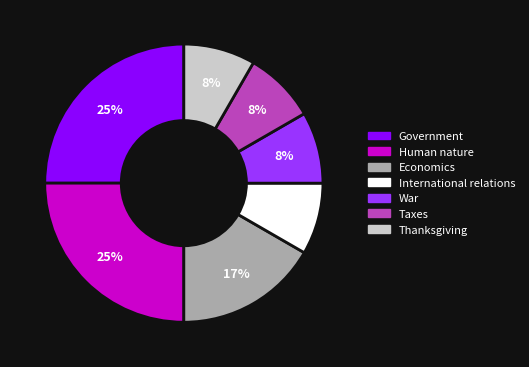

True or false: Thanksgiving accounts for 20% of the total.

False